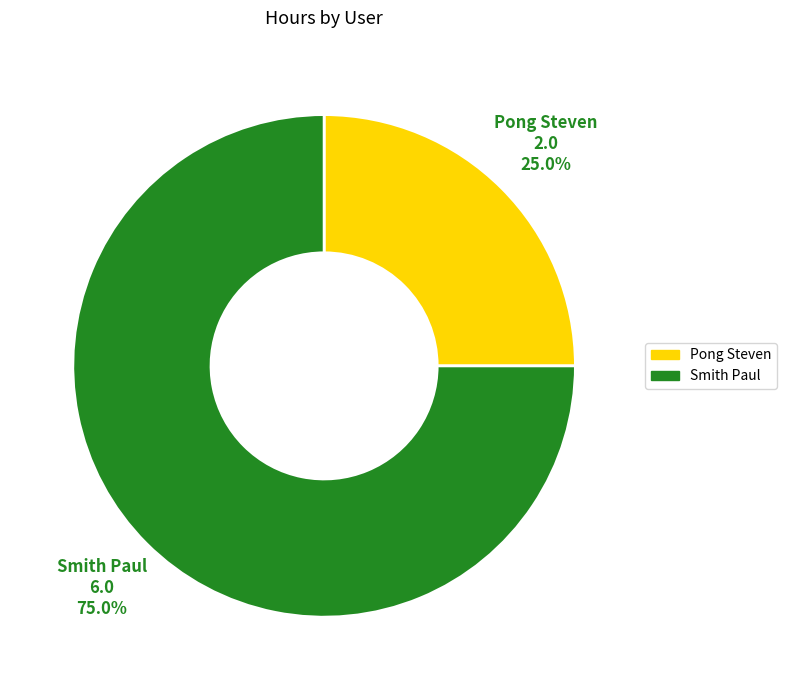

Which has a higher value, Smith Paul or Pong Steven?

Smith Paul